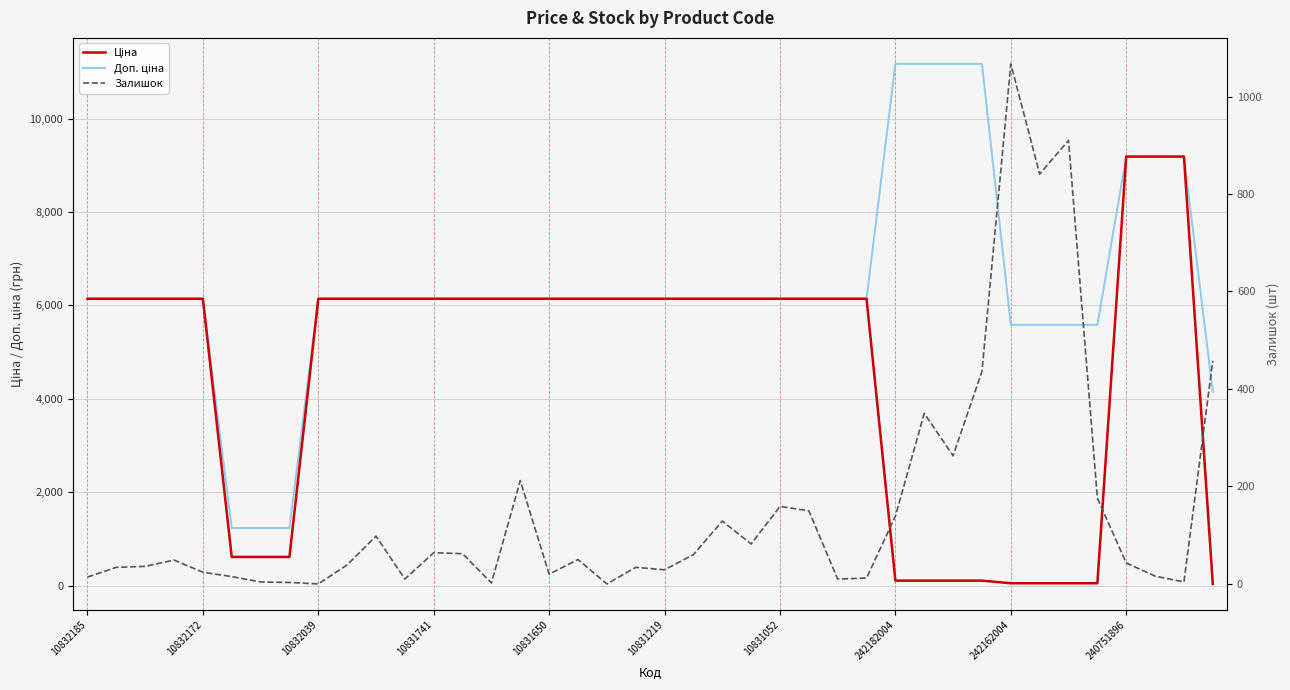

True or false: Доп. ціна and Ціна intersect in this chart.

False